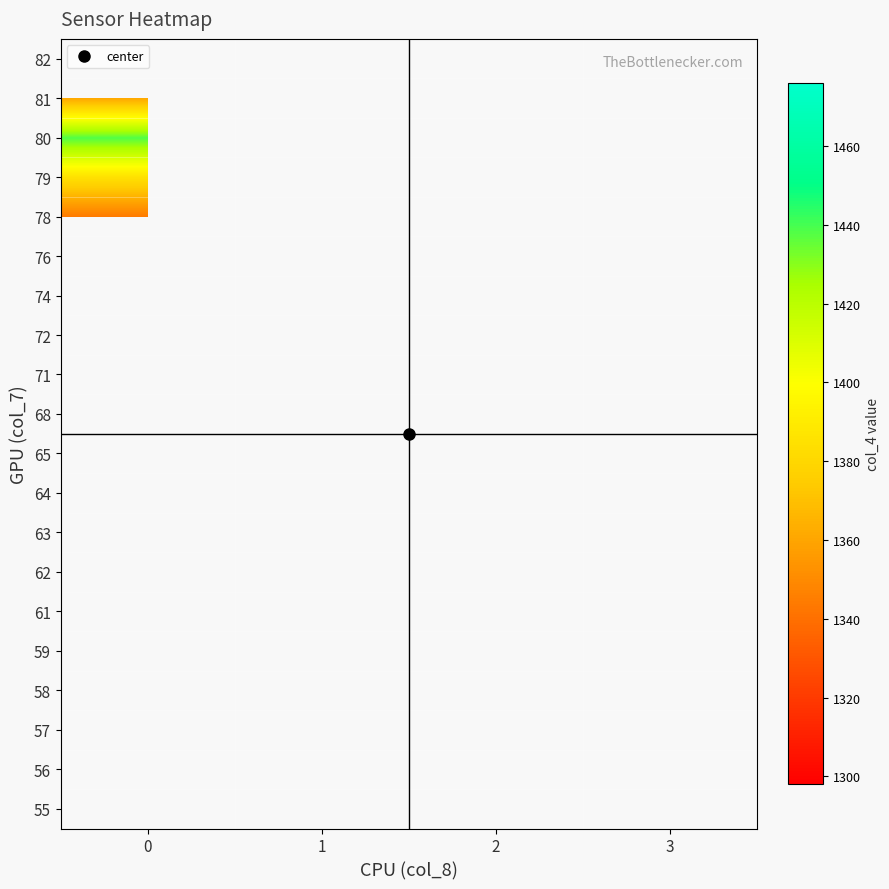

List the labels in order of 64 value, largest first.

0, 1, 2, 3